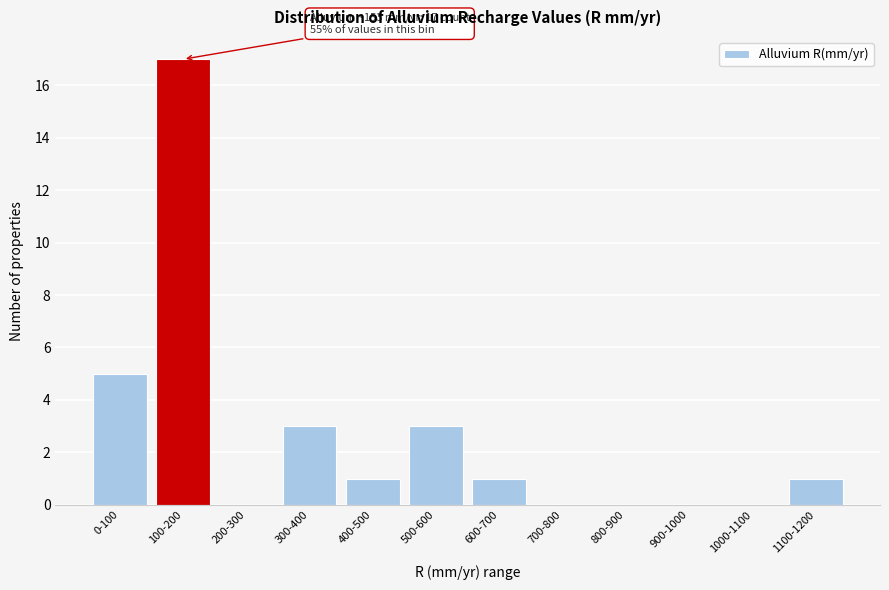

Reading left to right, transcribe all the data shown in this chart.

0-100=5	100-200=17	200-300=0	300-400=3	400-500=1	500-600=3	600-700=1	700-800=0	800-900=0	900-1000=0	1000-1100=0	1100-1200=1